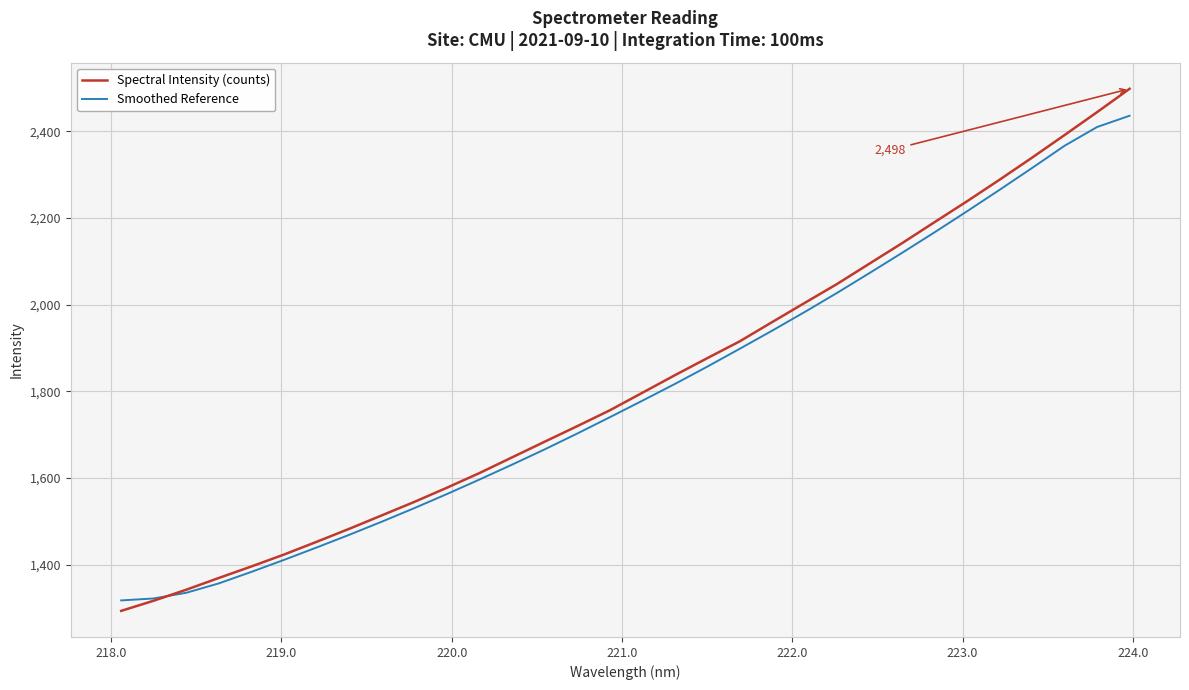

True or false: Smoothed Reference and Spectral Intensity (counts) intersect in this chart.

True